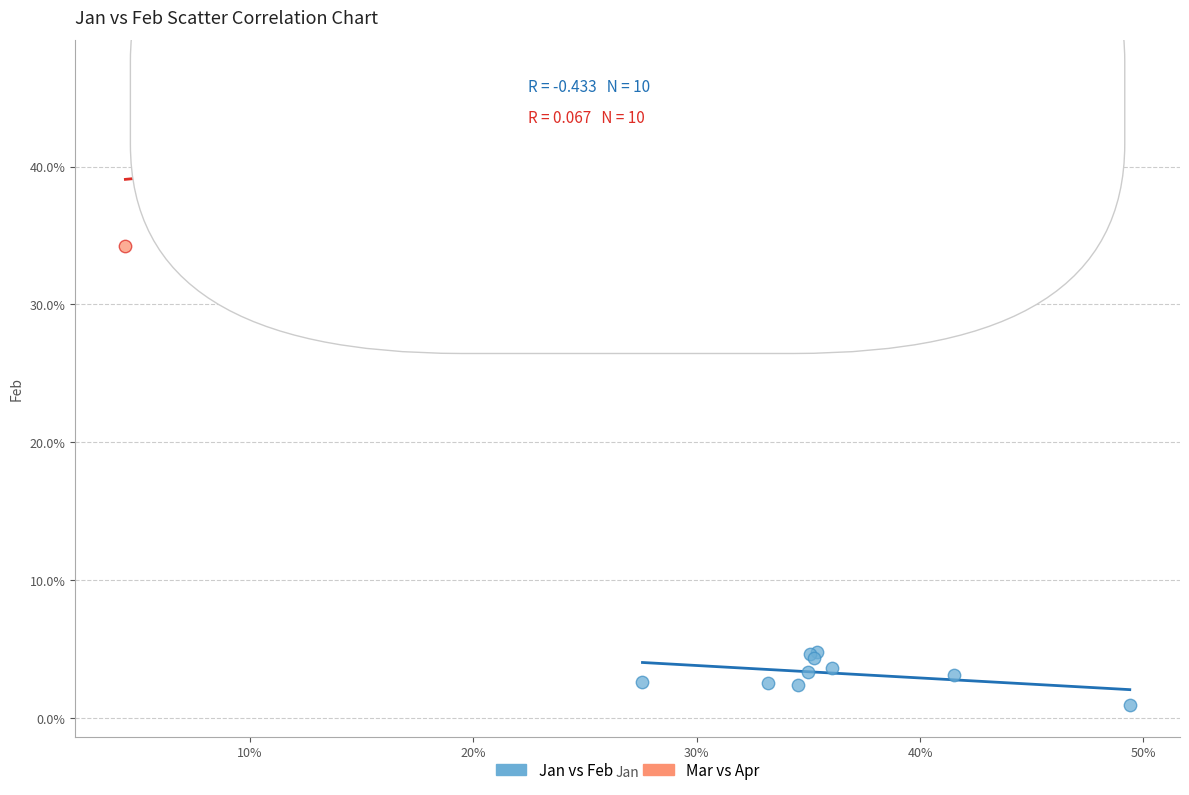

What are all the series names shown in the legend?

Jan vs Feb, Mar vs Apr